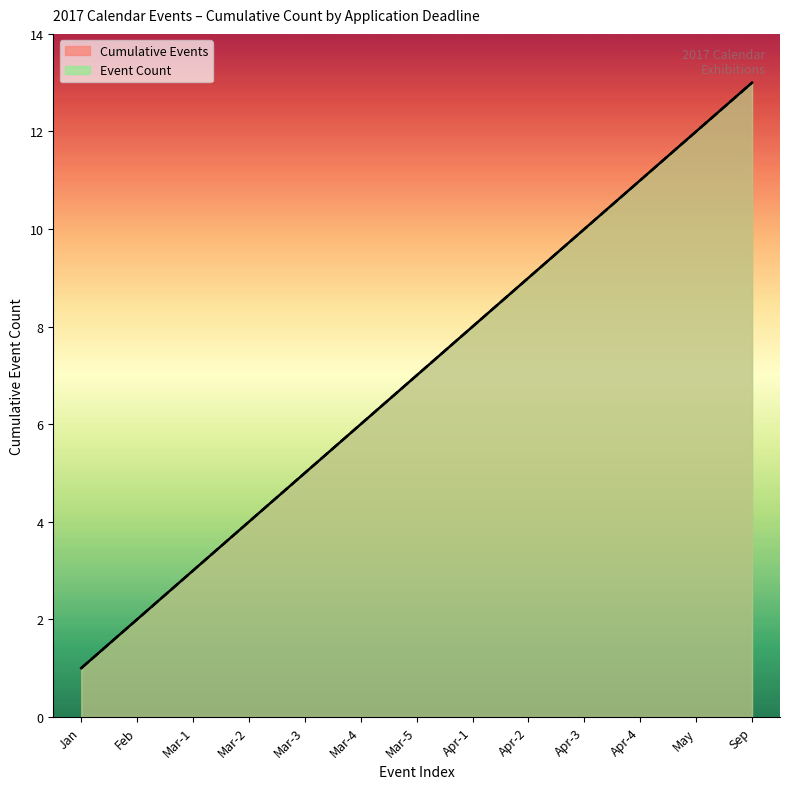

Rank the categories by value from lowest to highest.

Jan, Feb, Mar-1, Mar-2, Mar-3, Mar-4, Mar-5, Apr-1, Apr-2, Apr-3, Apr-4, May, Sep